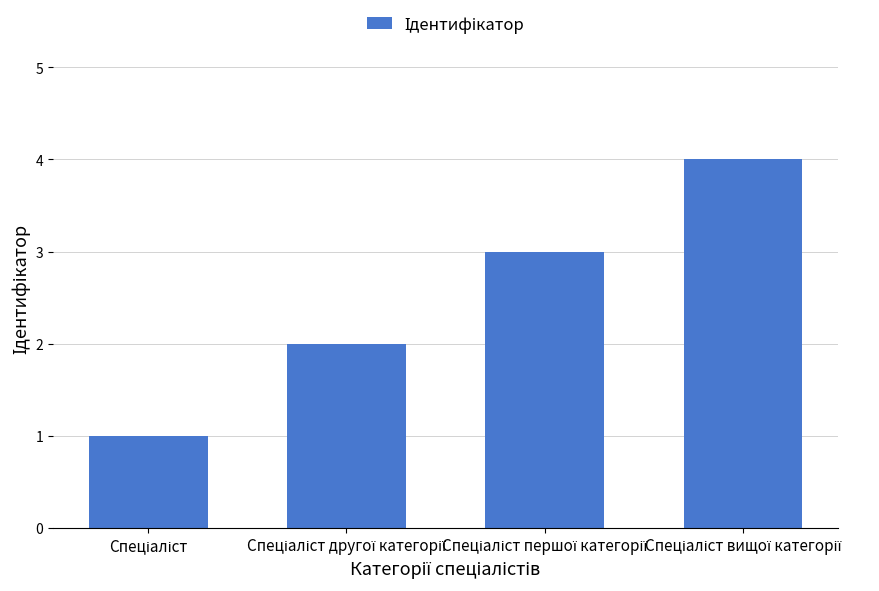

What is the sum of all values?

10